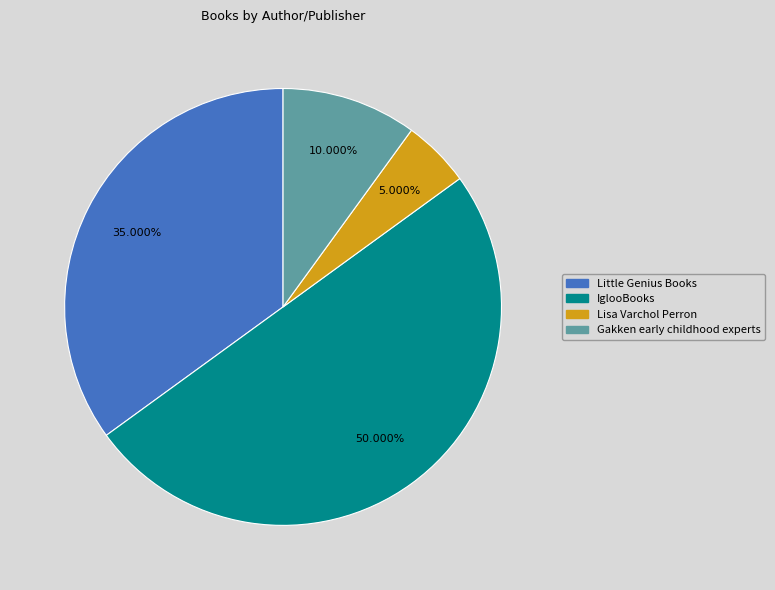

What percentage is NOT represented by Lisa Varchol Perron?

95.0%